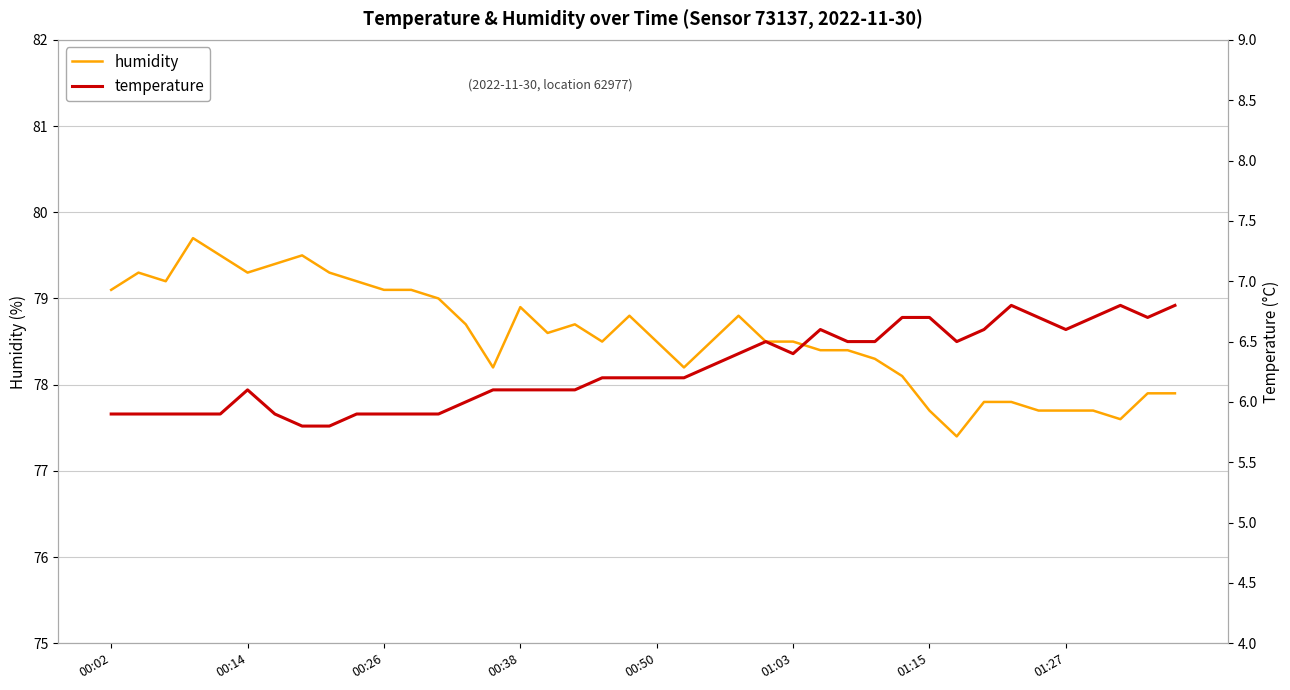

How many data points in humidity are above 78?

30